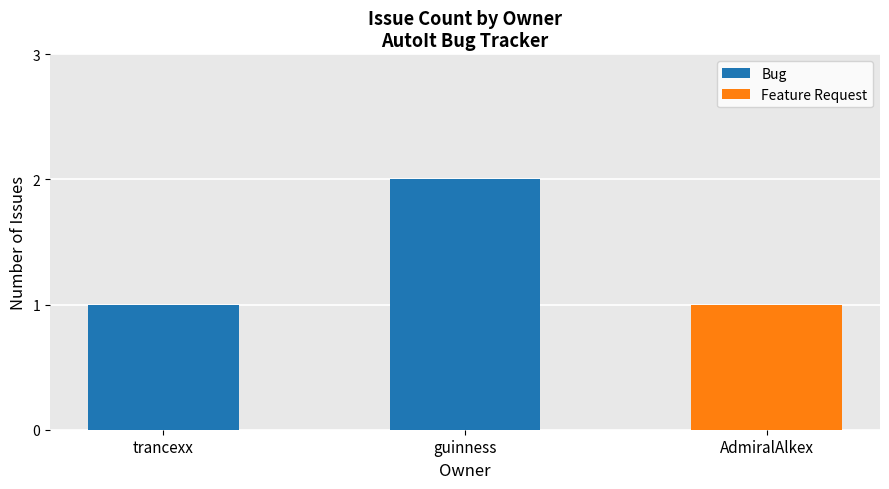

Reading right to left, what are the values for Bug?

AdmiralAlkex=0	guinness=2	trancexx=1